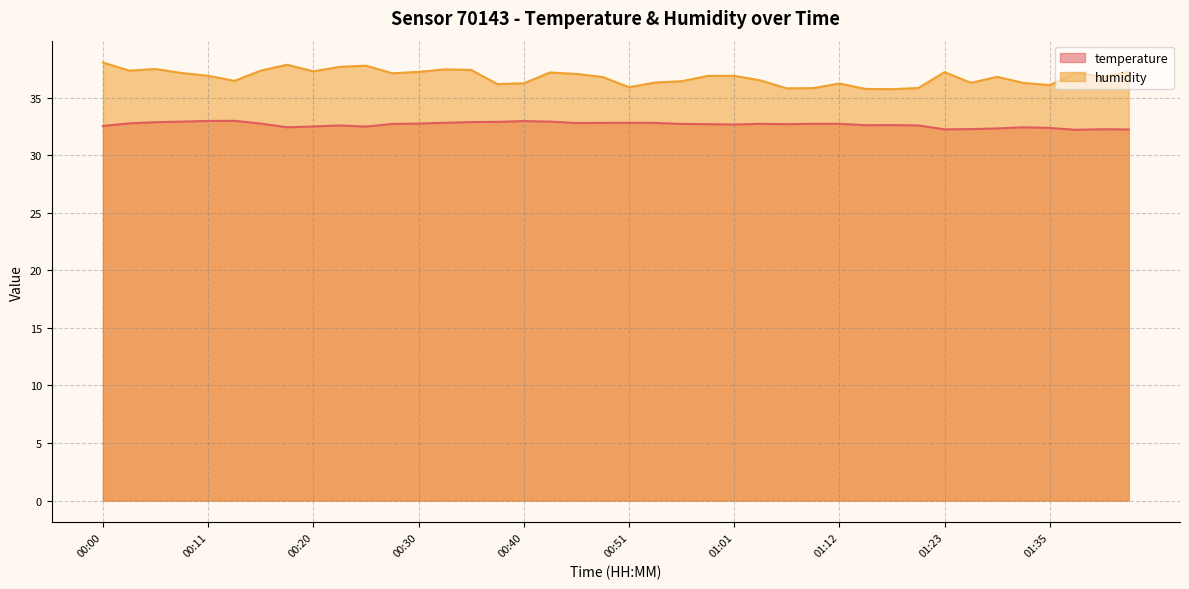

Reading left to right, list all the values displayed in this chart.

temperature: 00:00=32.5	00:03=32.8	00:06=32.9	00:08=32.9	00:11=33.0	00:13=33.0	00:15=32.7	00:18=32.4	00:20=32.5	00:23=32.6	00:25=32.5	00:28=32.7	00:30=32.7	00:33=32.8	00:35=32.9	00:38=32.9	00:40=33.0	00:43=32.9	00:45=32.8	00:48=32.8	00:51=32.8	00:53=32.8	00:56=32.7	00:58=32.7	01:01=32.7	01:04=32.7	01:06=32.7	01:09=32.7	01:12=32.7	01:15=32.6	01:17=32.6	01:21=32.6	01:23=32.2	01:26=32.3	01:29=32.3	01:32=32.4	01:35=32.4	01:37=32.2	01:40=32.2	01:42=32.2
humidity: 00:00=38.0	00:03=37.3	00:06=37.5	00:08=37.1	00:11=36.9	00:13=36.5	00:15=37.3	00:18=37.9	00:20=37.3	00:23=37.7	00:25=37.8	00:28=37.1	00:30=37.2	00:33=37.5	00:35=37.4	00:38=36.2	00:40=36.2	00:43=37.2	00:45=37.0	00:48=36.8	00:51=35.9	00:53=36.3	00:56=36.4	00:58=36.9	01:01=36.9	01:04=36.5	01:06=35.8	01:09=35.8	01:12=36.2	01:15=35.8	01:17=35.7	01:21=35.8	01:23=37.2	01:26=36.3	01:29=36.8	01:32=36.3	01:35=36.1	01:37=37.2	01:40=36.8	01:42=37.2